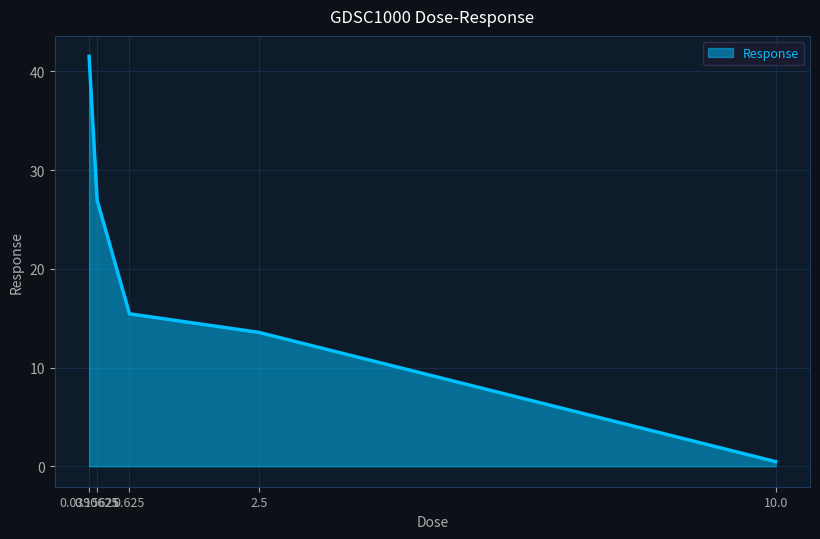

The chart shows a value of 26.9 at 0.15625. True or false?

True